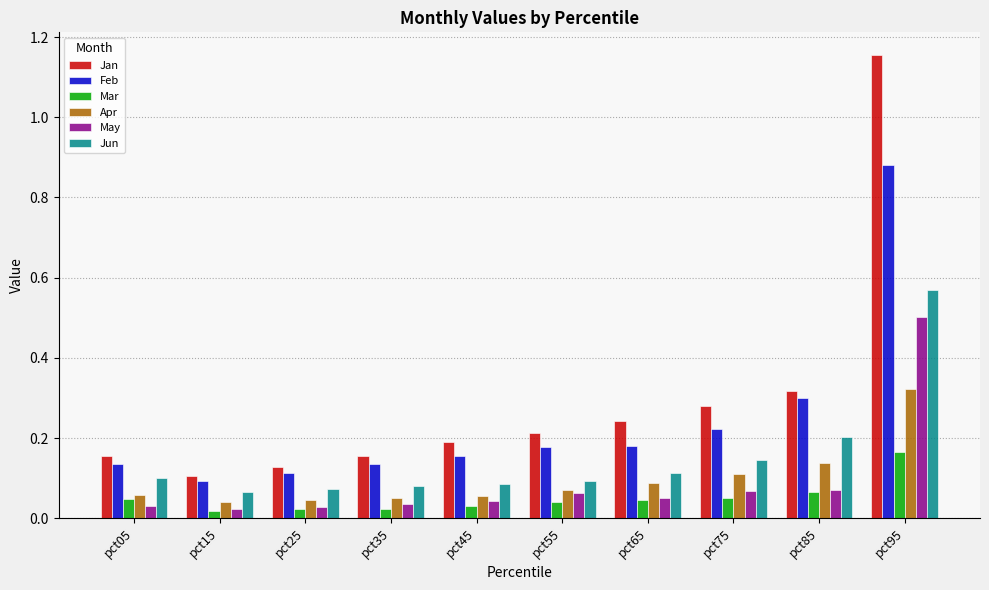

True or false: Feb has a value of 0.2 at pct35.

False